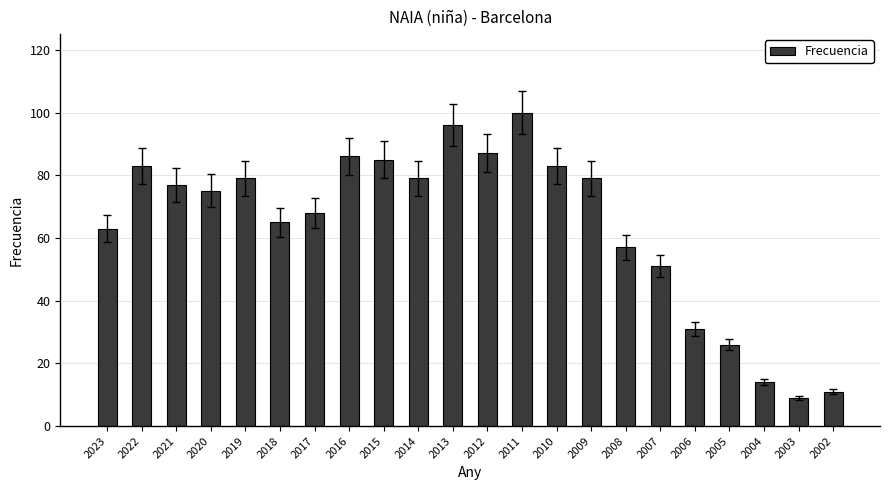

Are the bars horizontal?

No